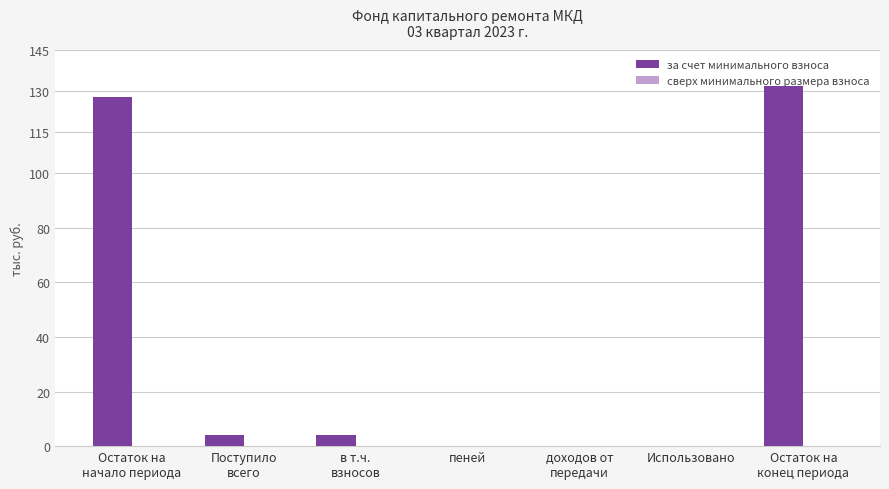

What is the greatest value displayed?

131.8